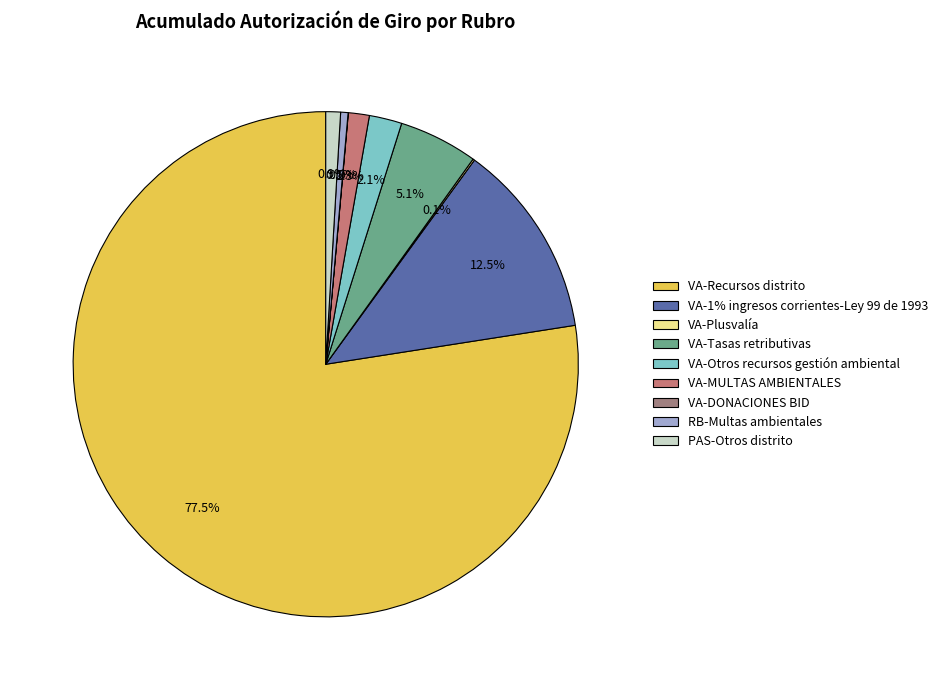

Between VA-Recursos distrito and PAS-Otros distrito, which is larger?

VA-Recursos distrito